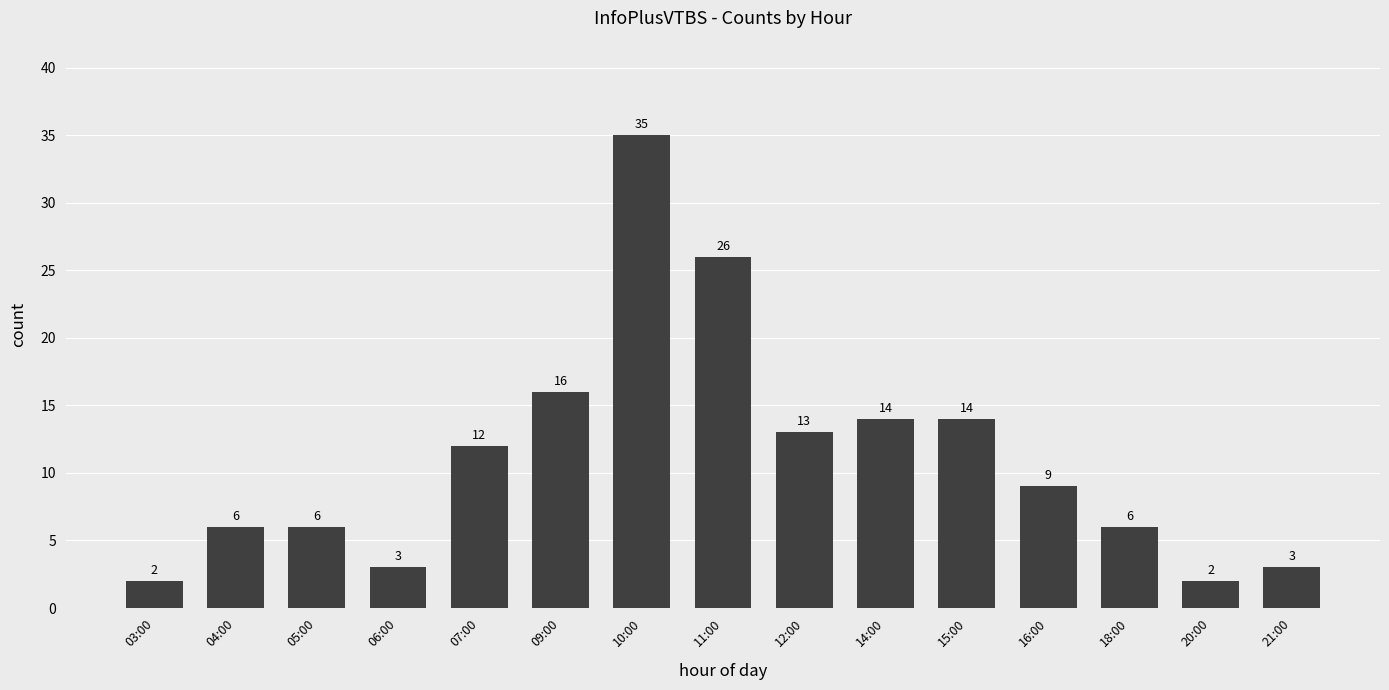

What is the ratio of the value at 16:00 to the value at 06:00?

3.0